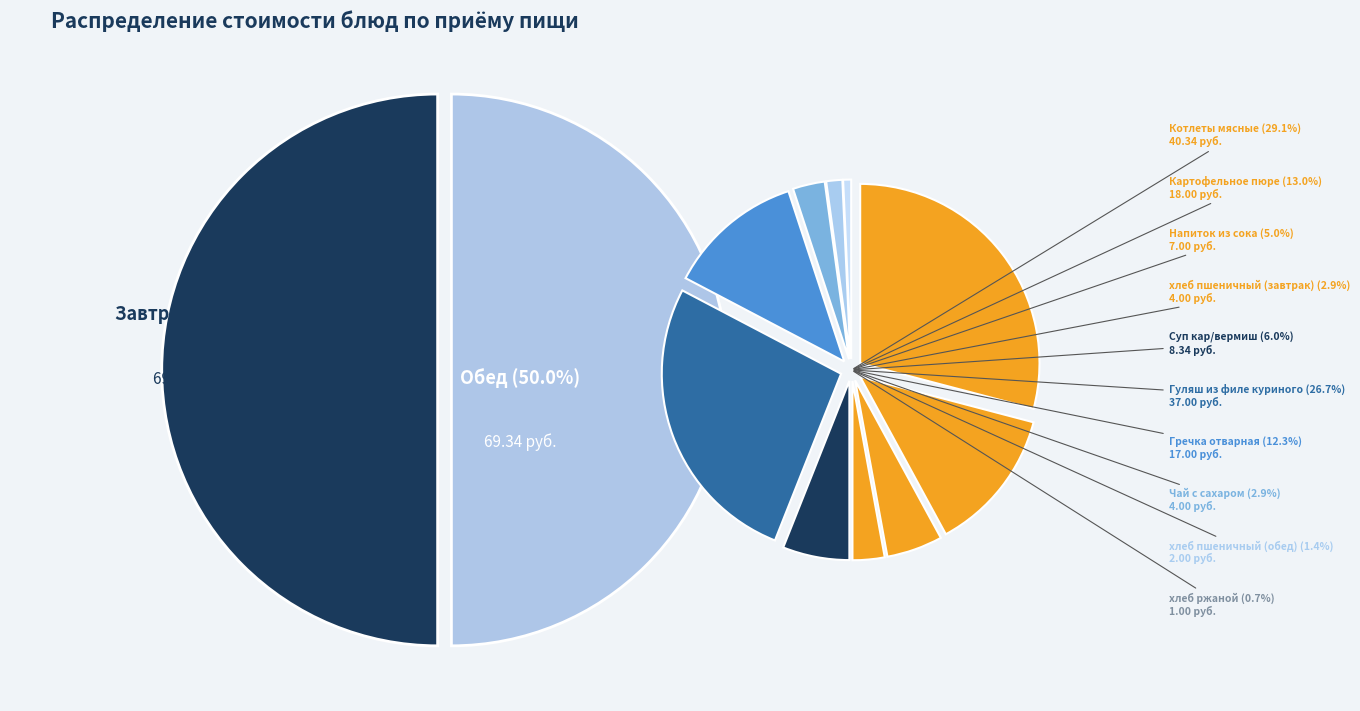

The Напиток из сока slice represents 5% of the pie. True or false?

True